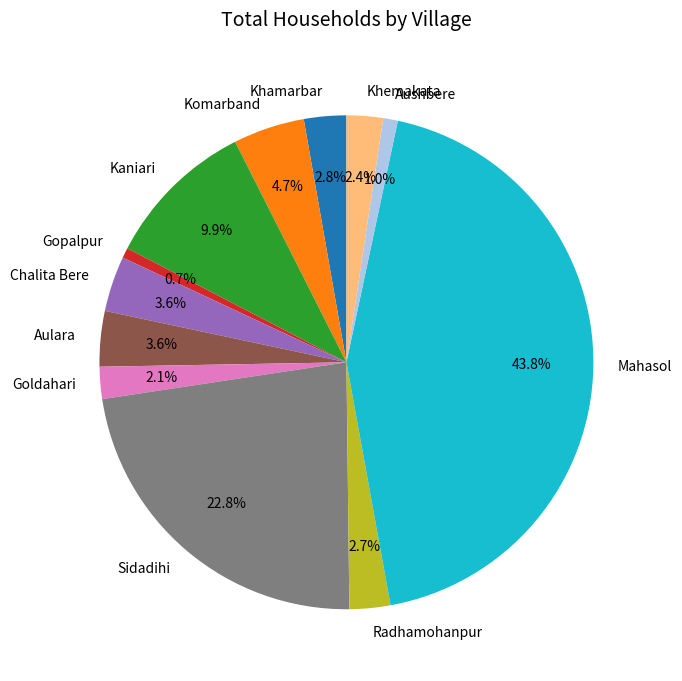

Is there a majority slice in this chart?

No